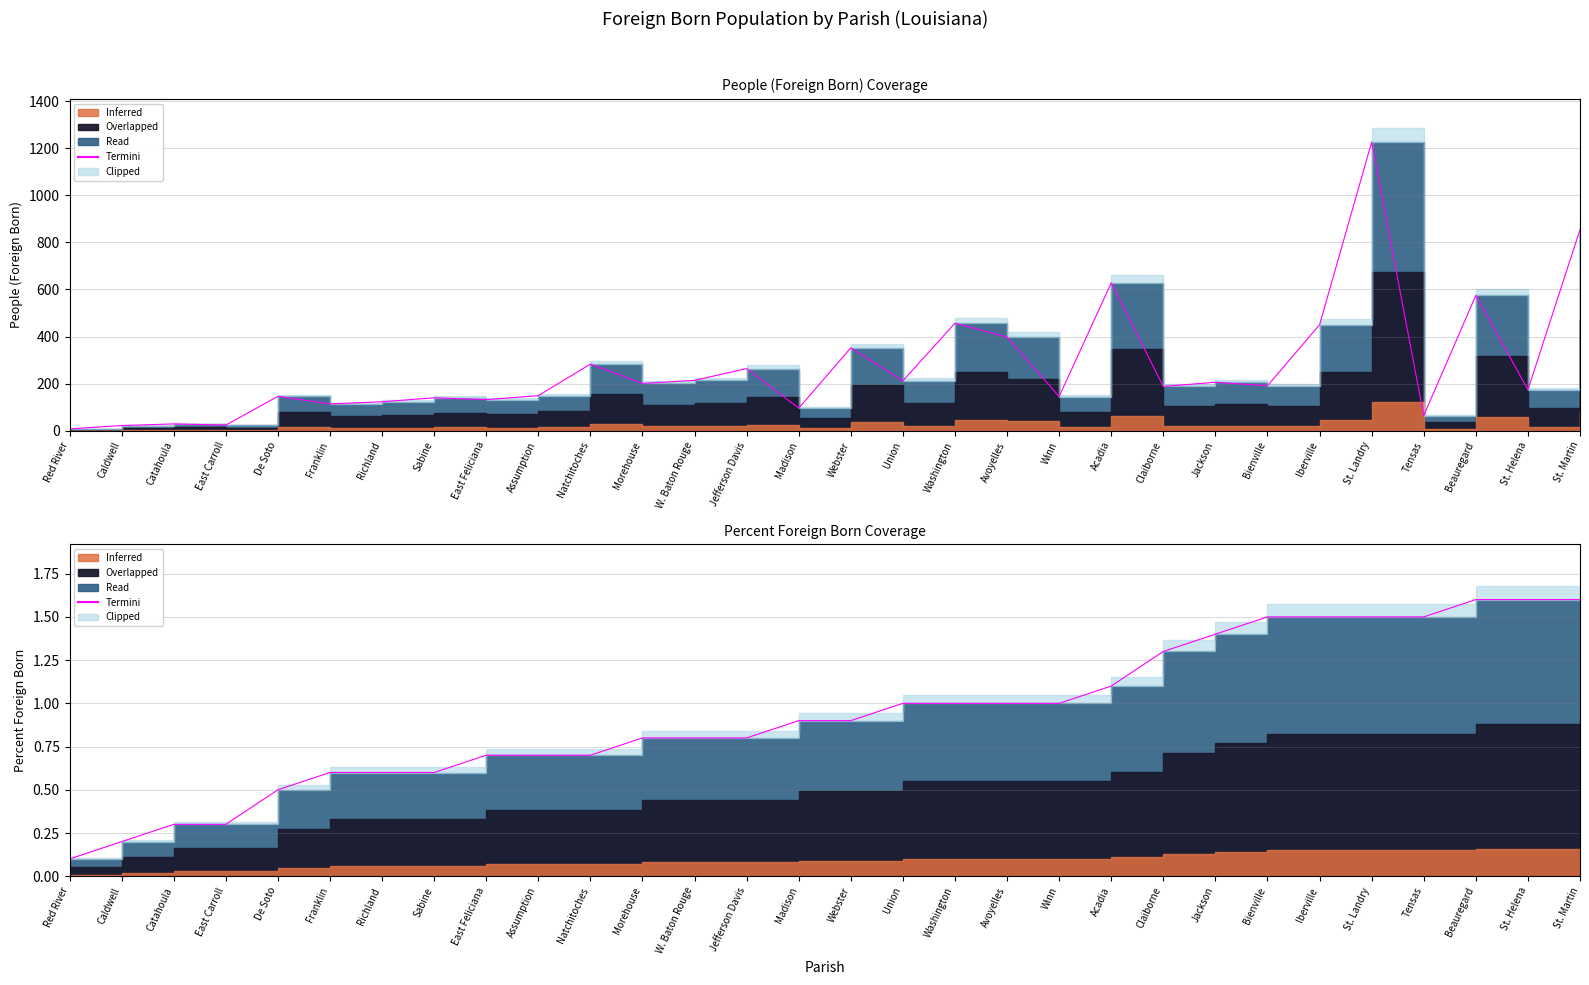

What position from the right is Franklin?

25